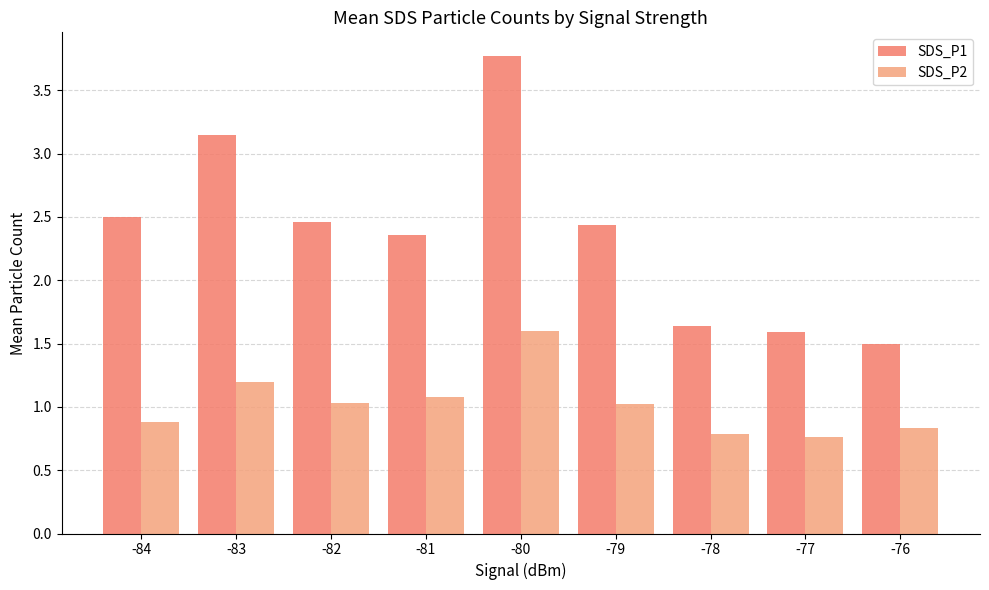

Is the value of SDS_P1 at -80 greater than the value of SDS_P2 at -76?

Yes